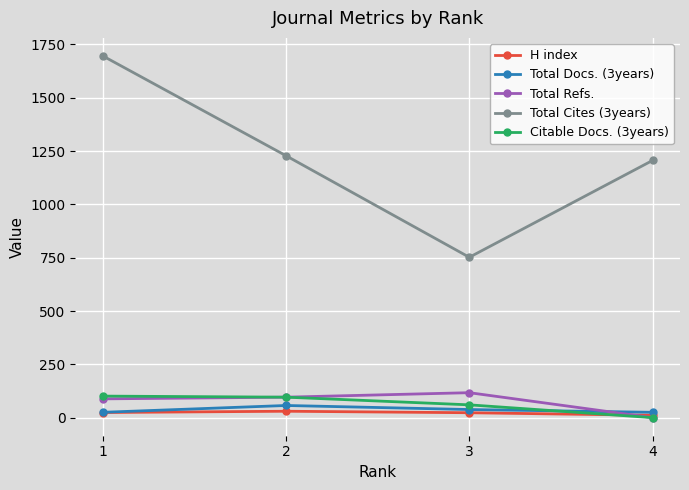

Which series has the largest range (max minus min)?

Total Cites (3years)